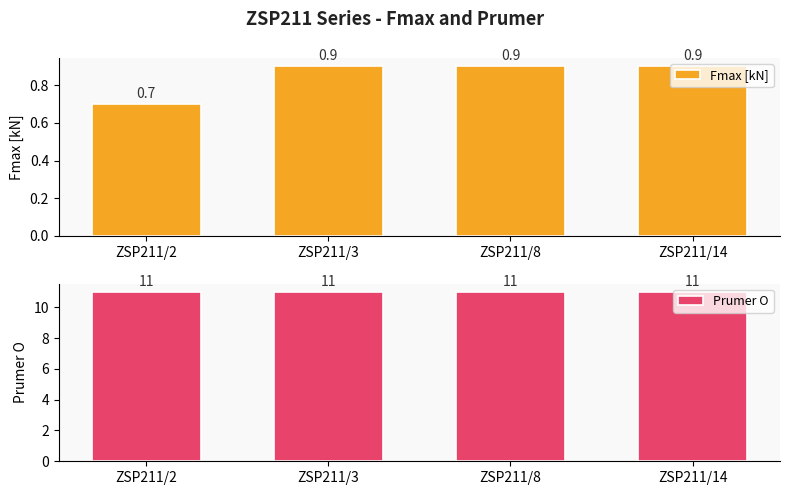

Does the chart contain any negative values?

No